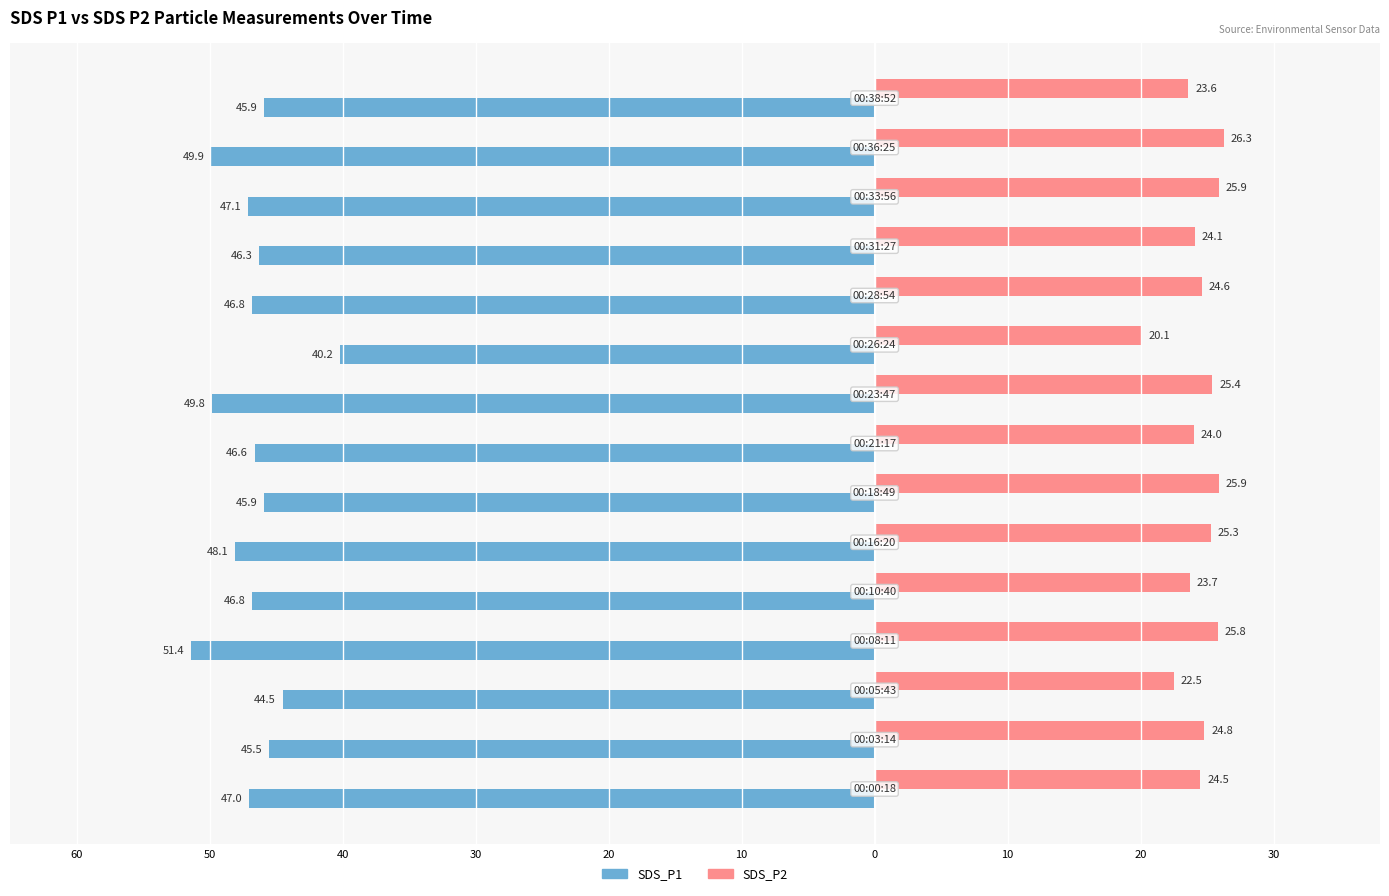

What are all the series names shown in the legend?

SDS_P1, SDS_P2